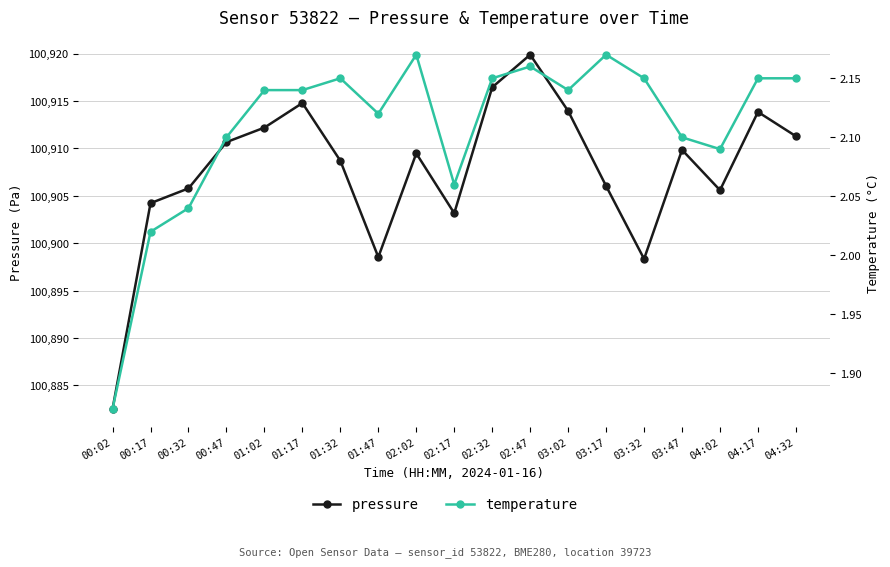

Which category has the lowest value in the pressure series?

00:02